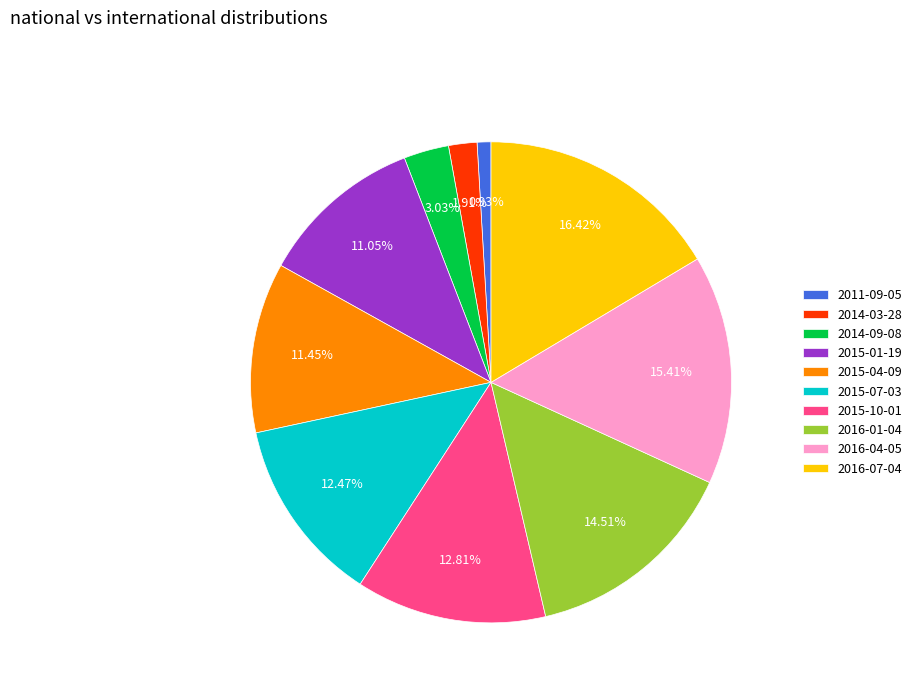

How many segments does this pie chart have?

10